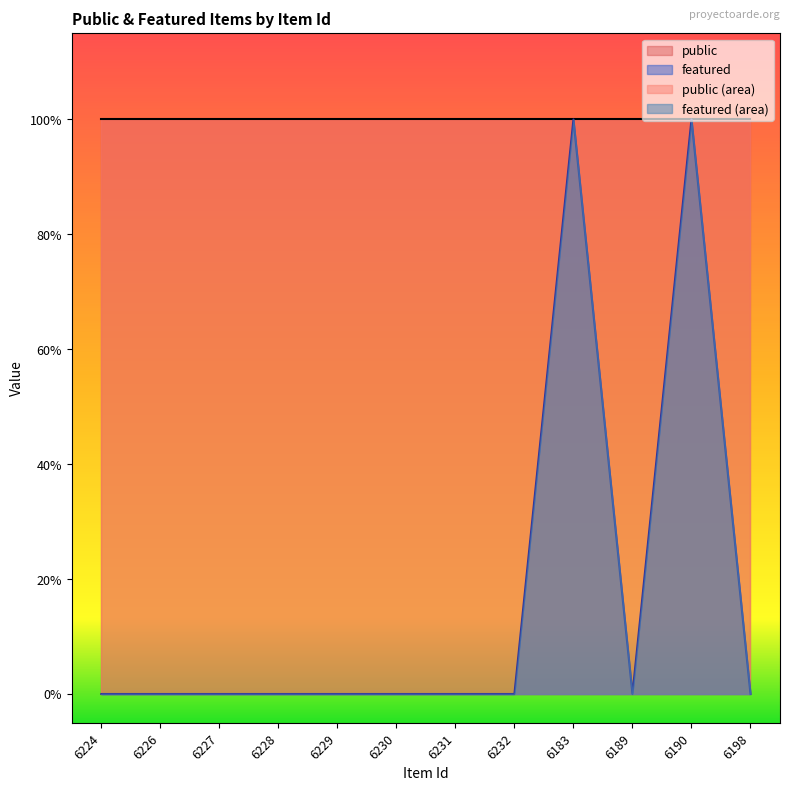

Where is the first local maximum?

6183